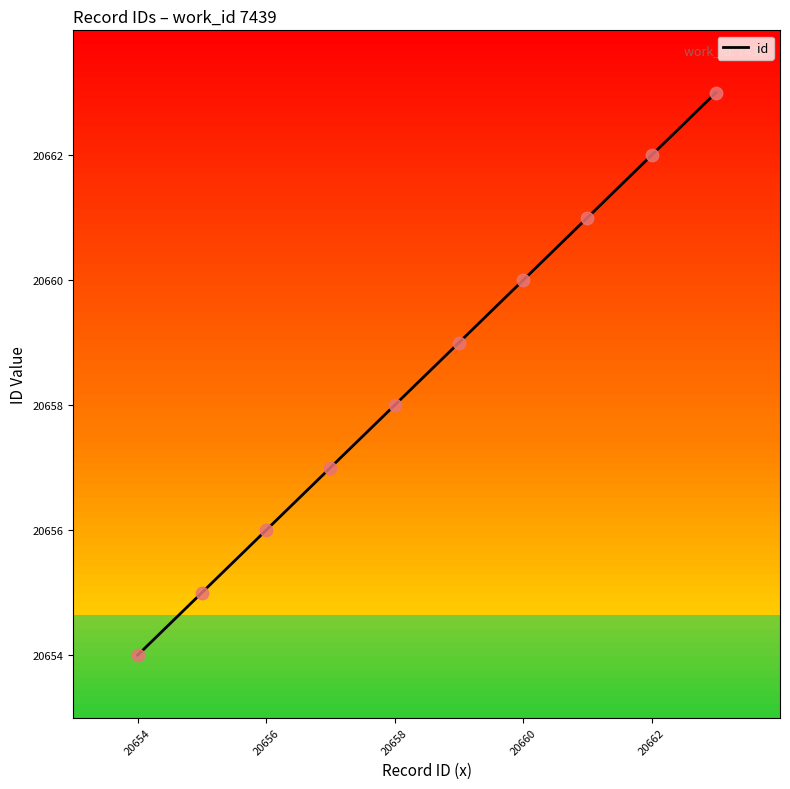

What is the greatest value displayed?

20663